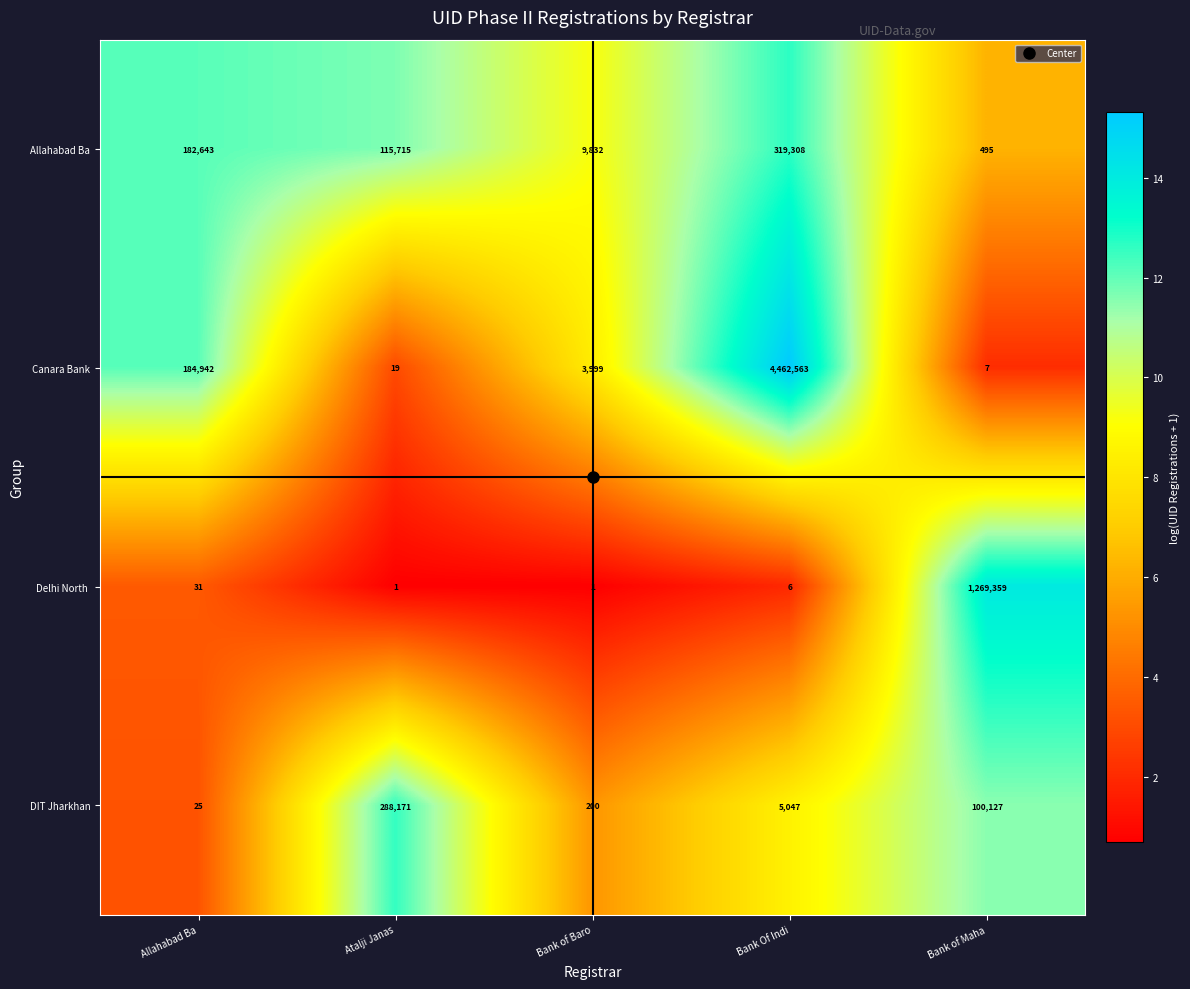

Count the number of data series in this chart.

4